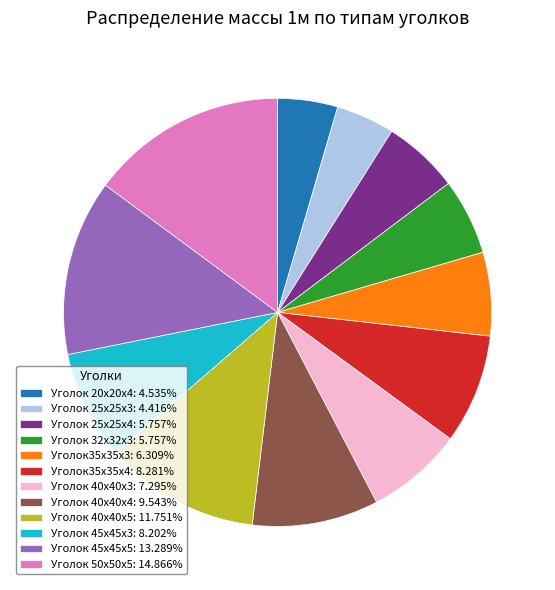

How many slices are in this pie chart?

12